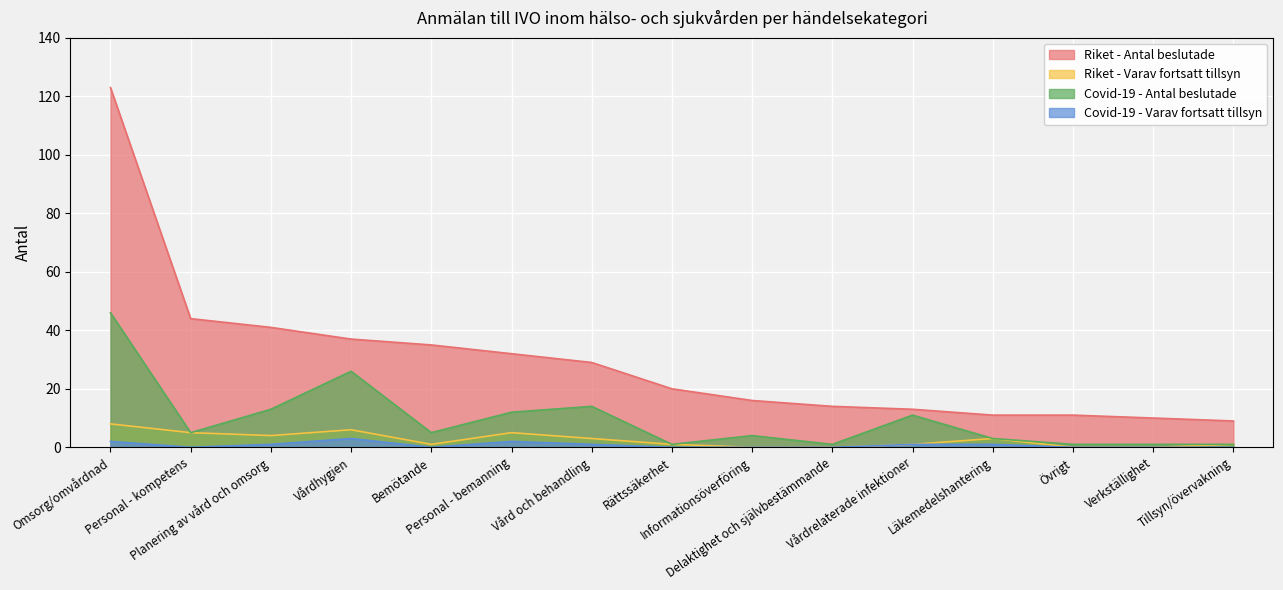

True or false: Covid-19 - Antal beslutade has more than 0 interior local peaks.

True